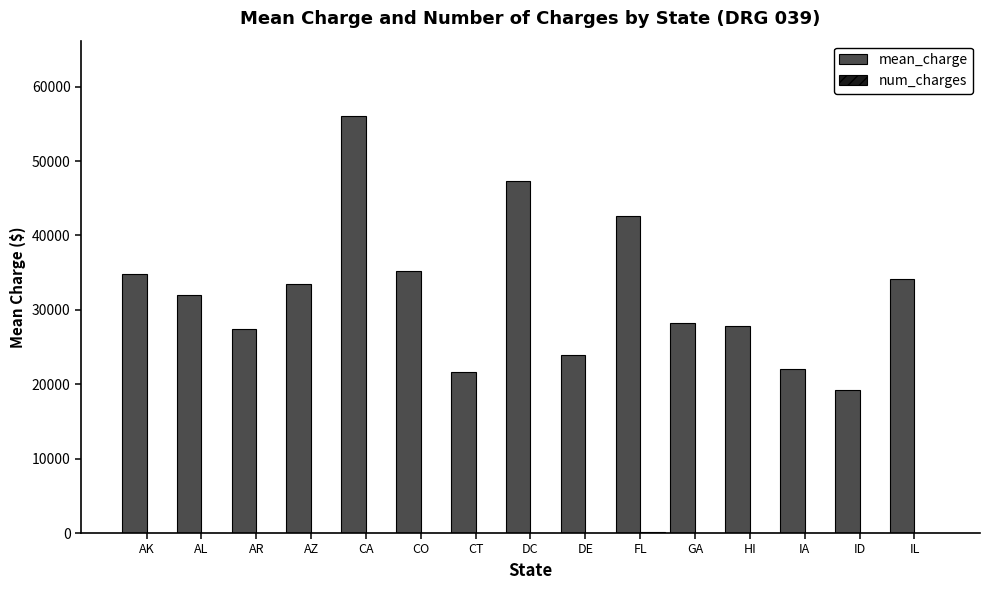

Between AR and CA, which series saw the biggest shift?

mean_charge